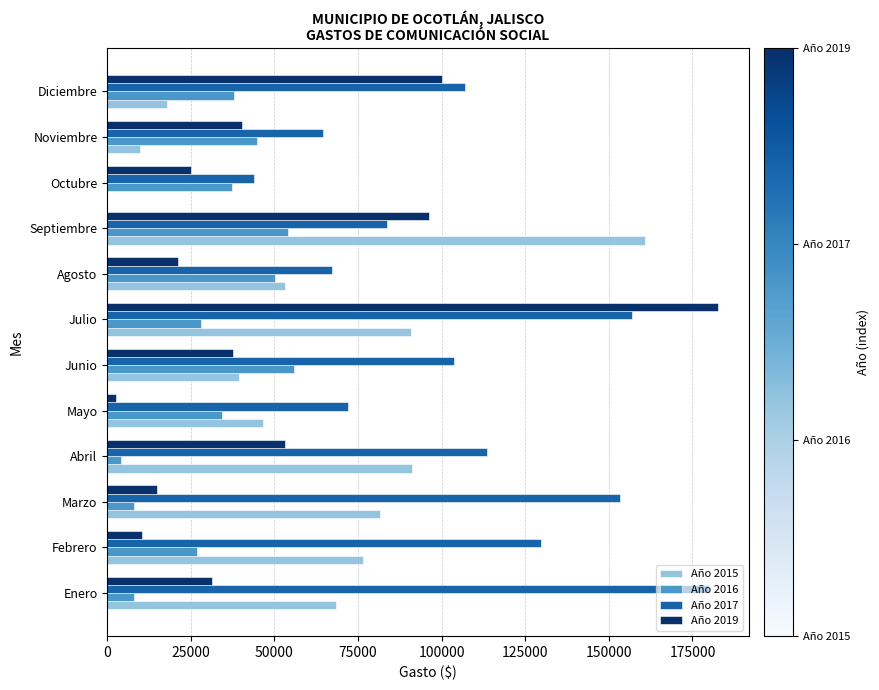

Count the number of categories in the chart.

12